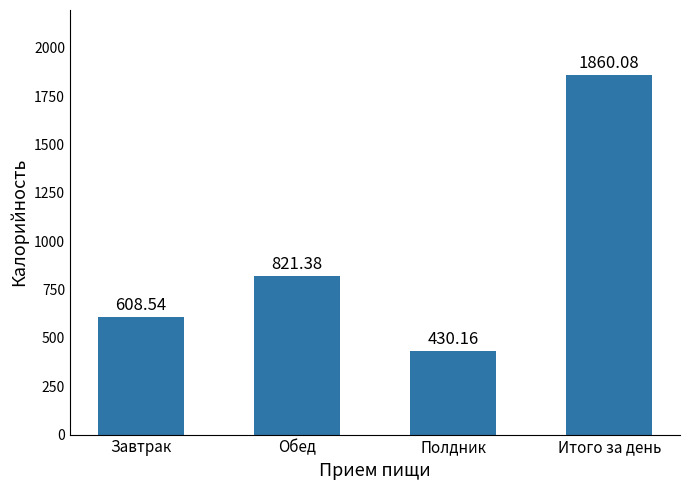

List the labels in order of value, smallest first.

Полдник, Завтрак, Обед, Итого за день